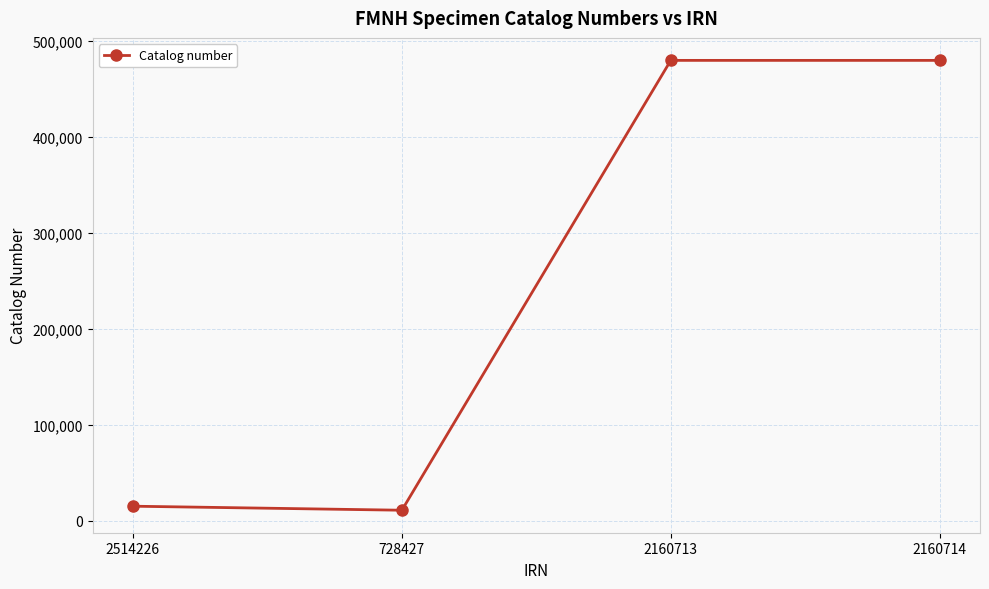

The chart shows a value of 479650 at 2160713. True or false?

True